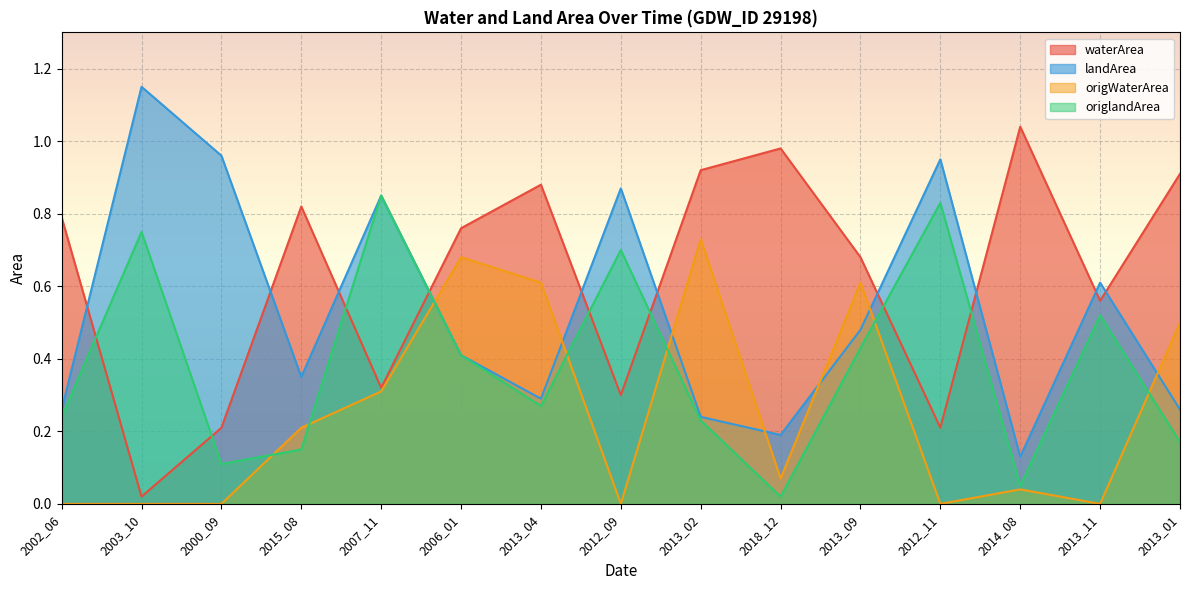

Which series changed the most between 2015_08 and 2013_01?

origWaterArea